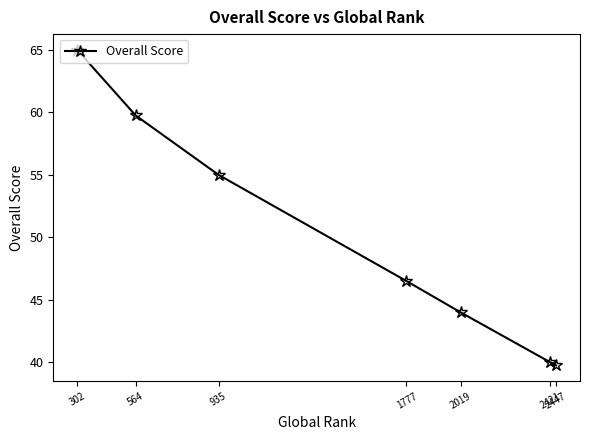

Reading left to right, extract all data points from this chart.

65.0	59.8	55.0	46.5	44.0	40.0	39.8